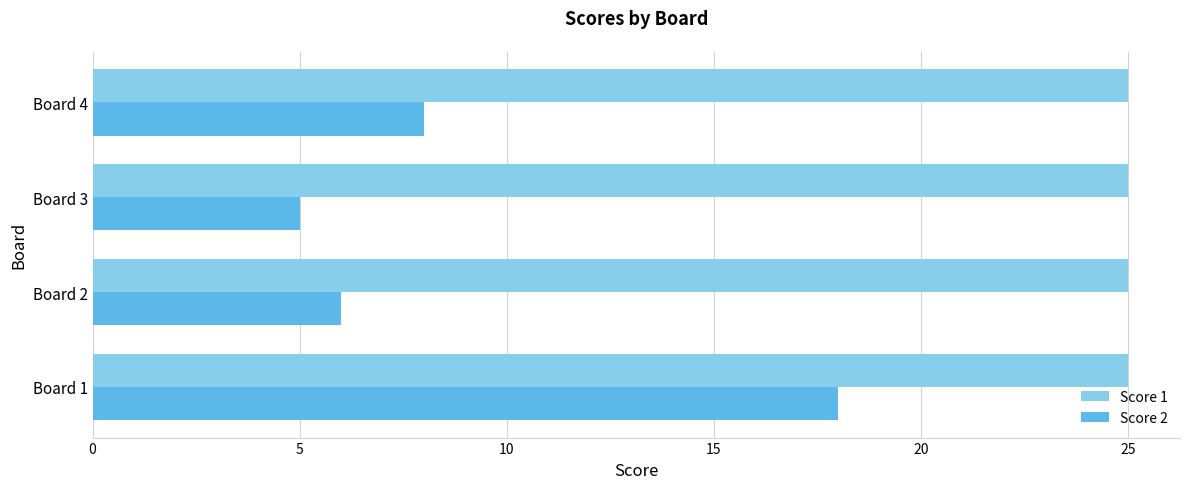

True or false: Score 1 has a value of 25 at Board 1.

True